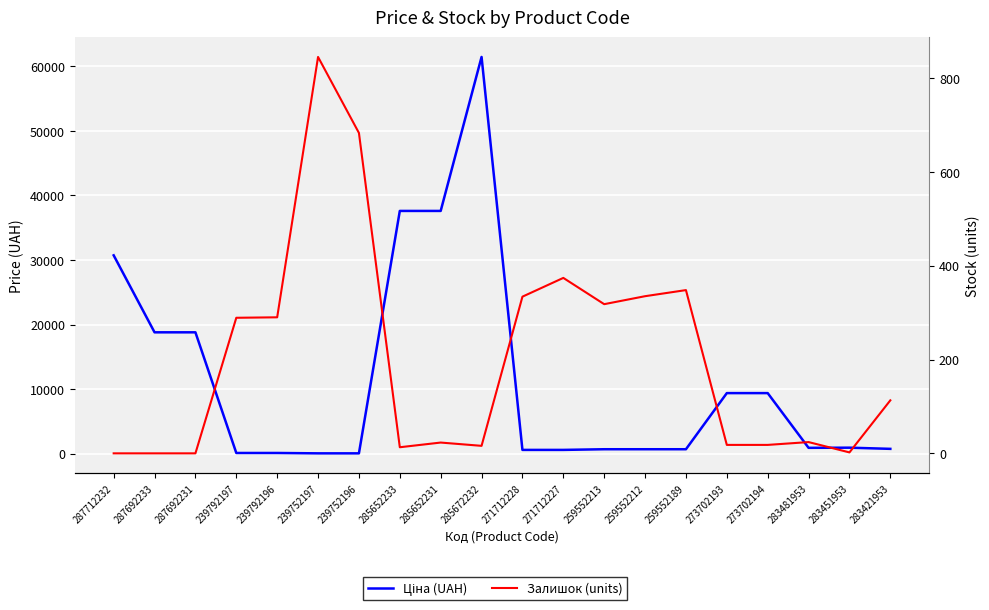

Between 285652231 and 285652233, which is larger?

285652231